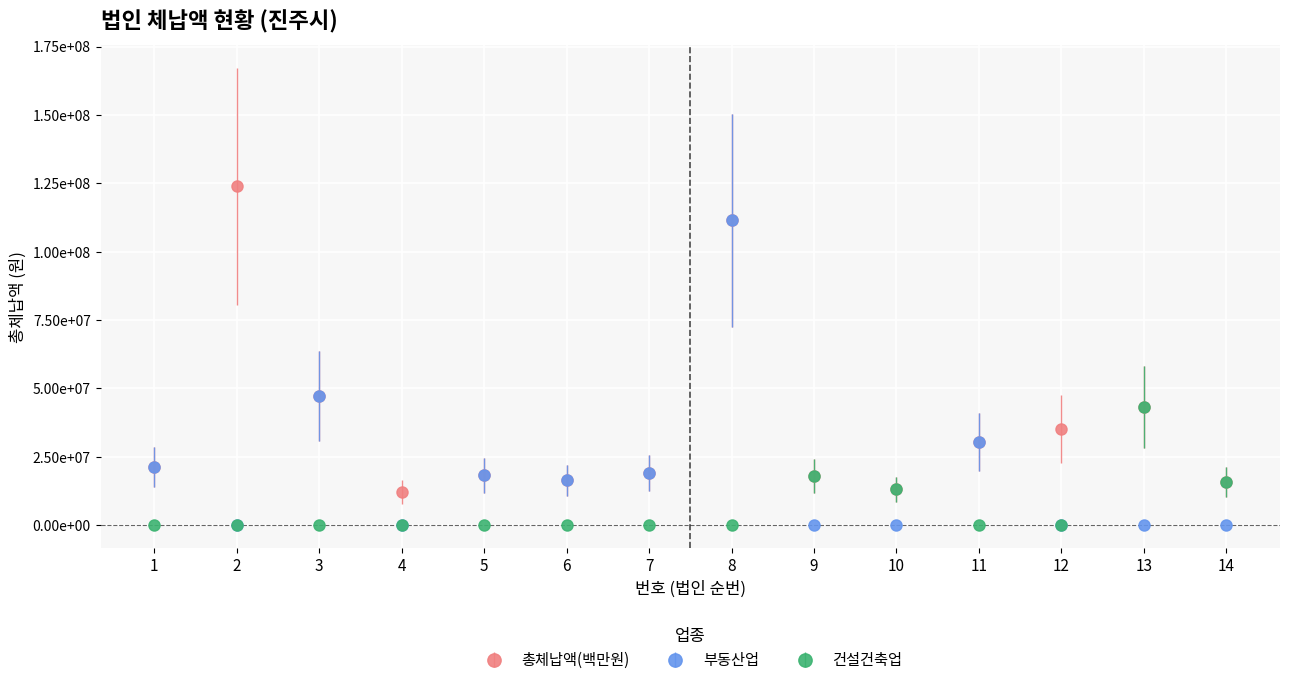

At which label does 건설건축업 reach its peak?

13